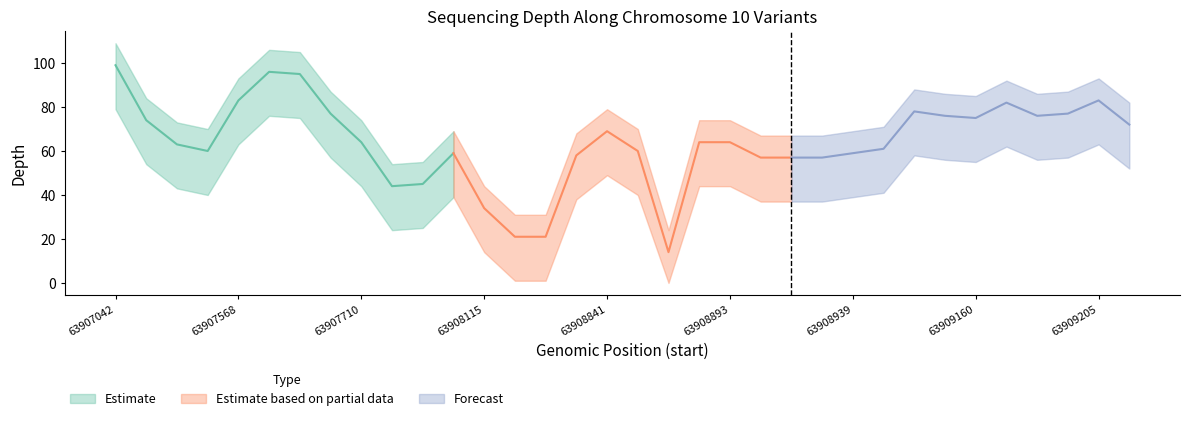

List the labels in order of depth_lower value, largest first.

63907042, 63907613, 63907617, 63907568, 63909205, 63909117, 63909150, 63907695, 63909186, 63909154, 63909143, 63909160, 63907114, 63909265, 63908841, 63907710, 63908885, 63908893, 63907334, 63908952, 63907440, 63908860, 63907534, 63908939, 63908683, 63908911, 63908925, 63908926, 63907908, 63907846, 63908115, 63908465, 63908470, 63908512